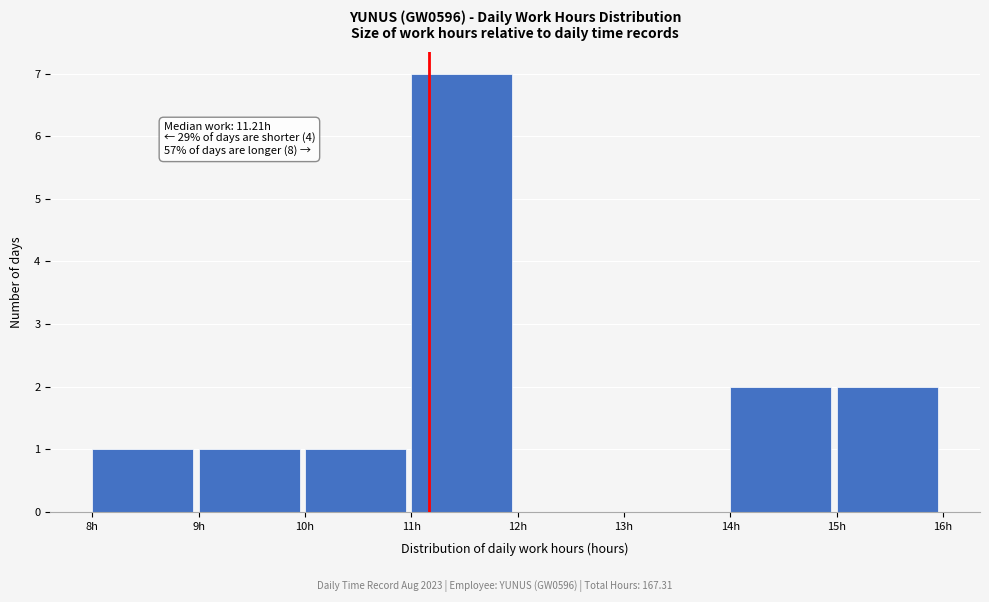

Which range on the x-axis has the tallest bar?

11 to 12